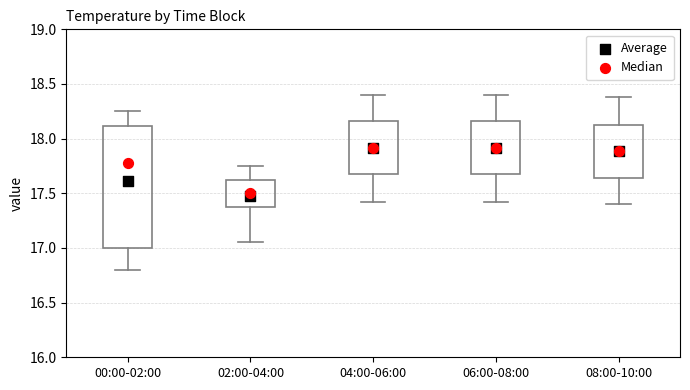

Where is the upper edge of the box for 00:00-02:00 on the y-axis? The values are not printed on the chart, so give them approximately, as read against the axis.

18.10